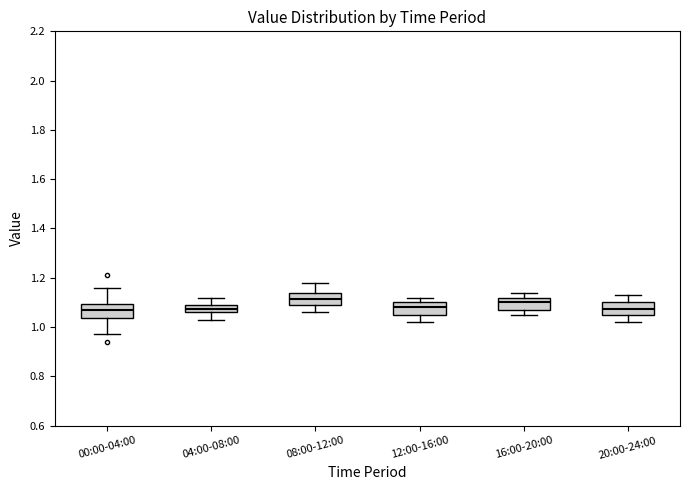

Where does the median line of the box for 12:00-16:00 sit on the y-axis? The values are not printed on the chart, so give them approximately, as read against the axis.

1.08